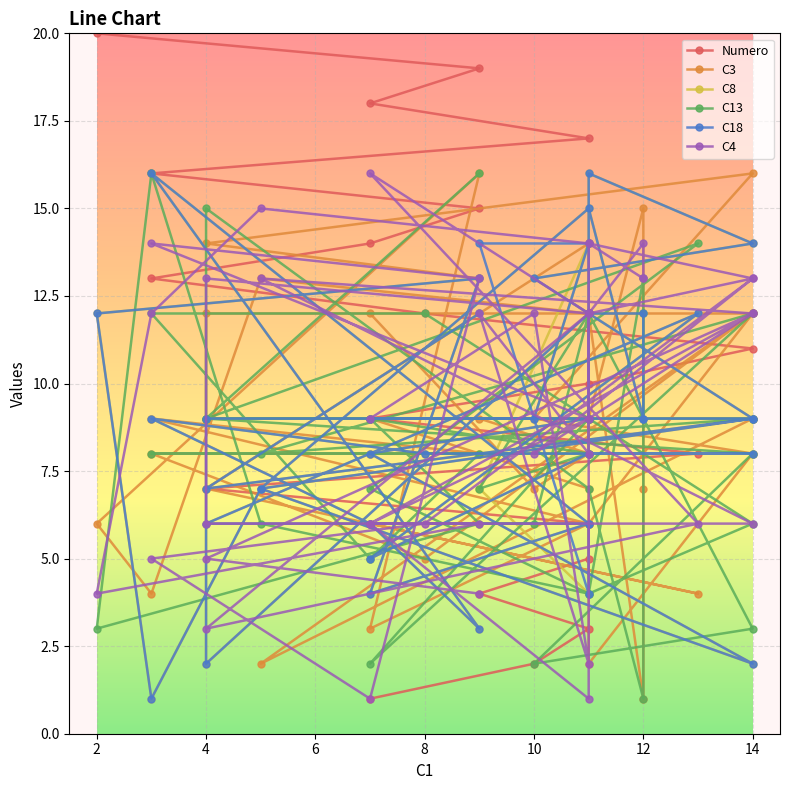

Where do C4 and C18 first cross each other?

2 and 4